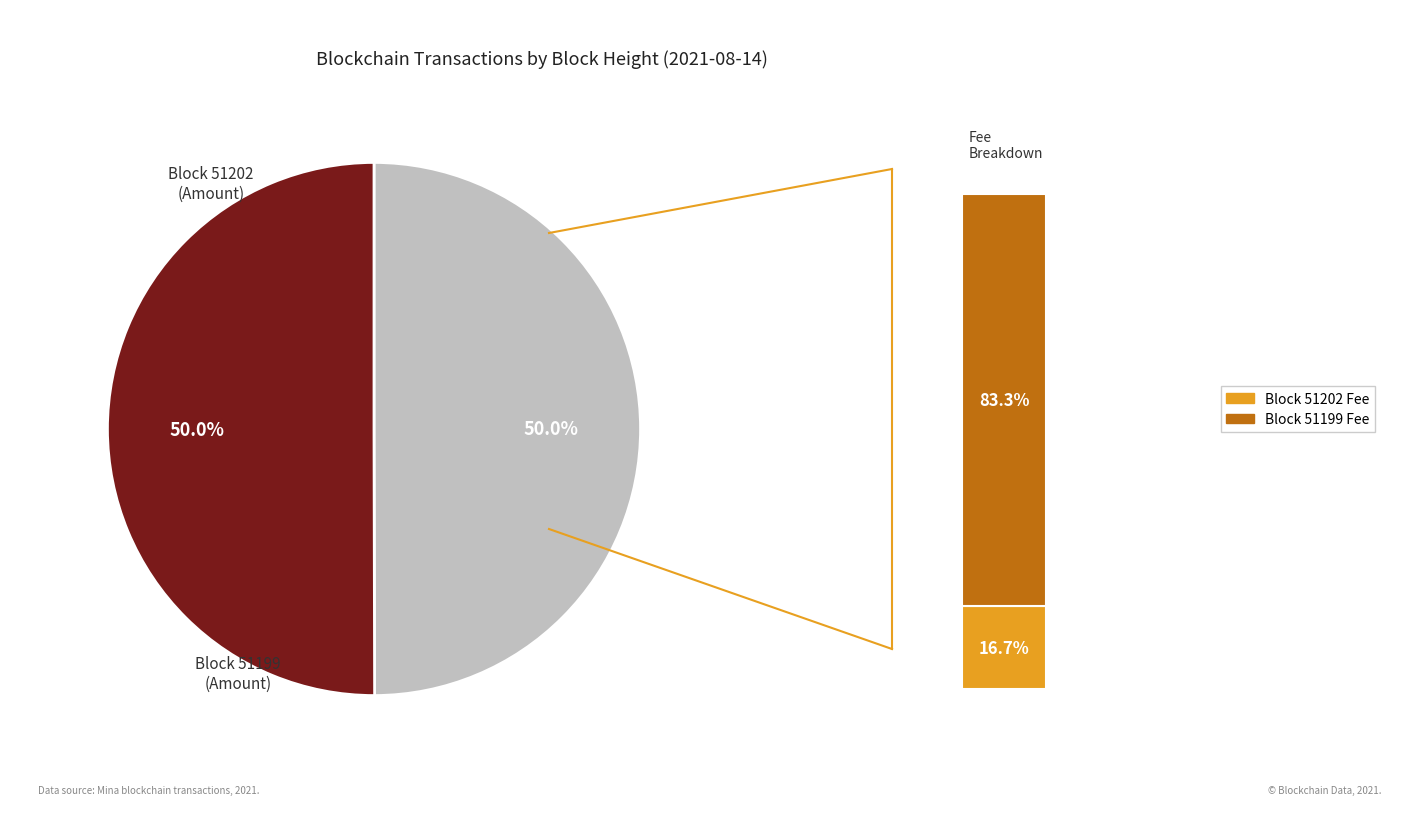

What is the smallest slice in the pie chart?

51202